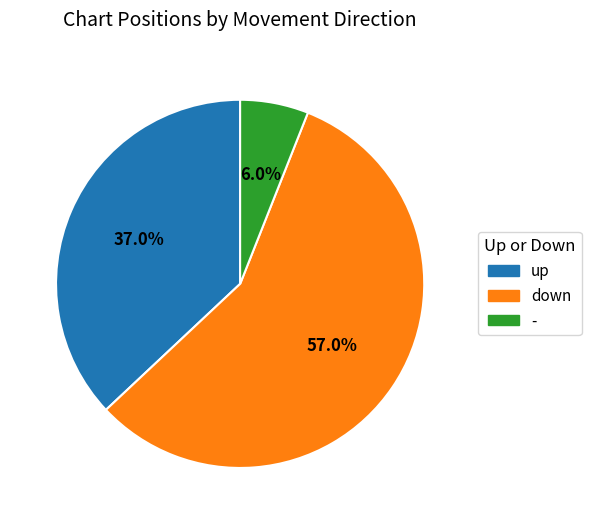

Which has a higher value, up or -?

up